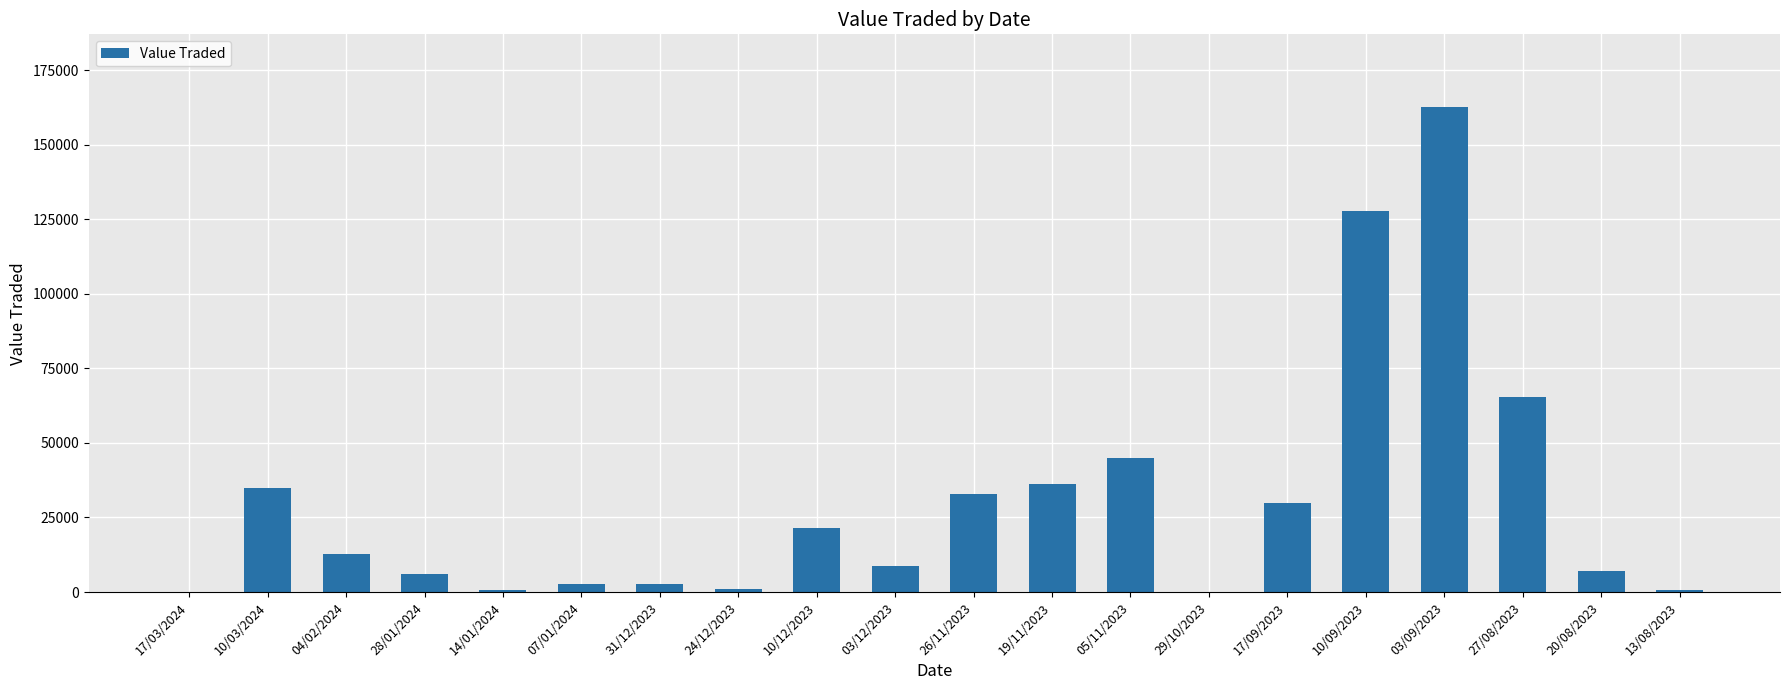

At which label does the data first exceed 12800?

10/03/2024